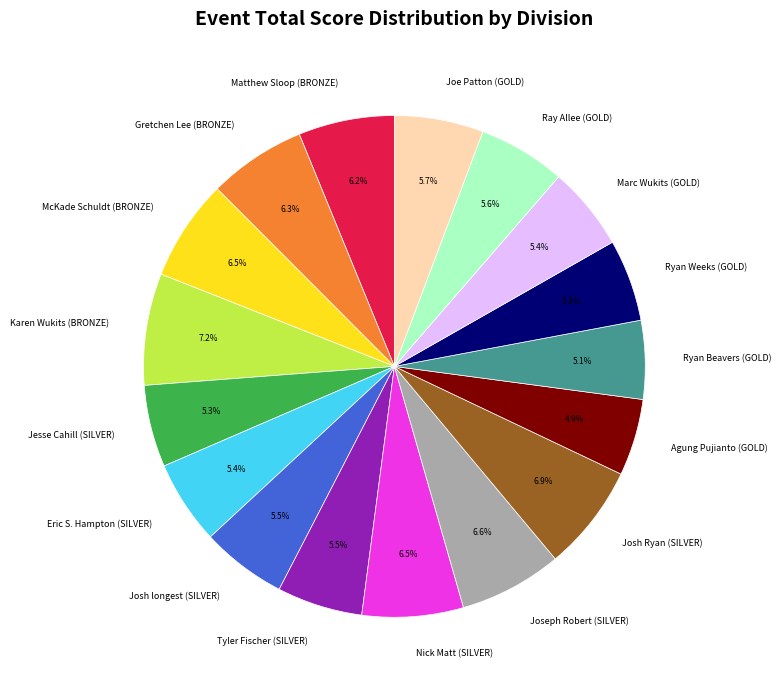

Between Ryan Beavers (GOLD) and Karen Wukits (BRONZE), which is larger?

Karen Wukits (BRONZE)